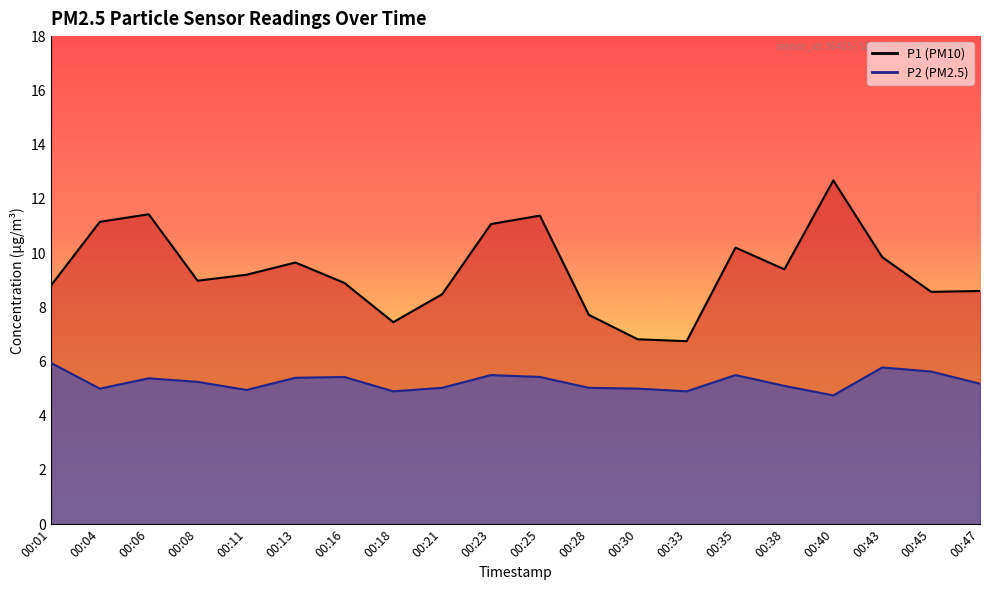

Is it true that P2 equals 5.5 at 00:35?

True